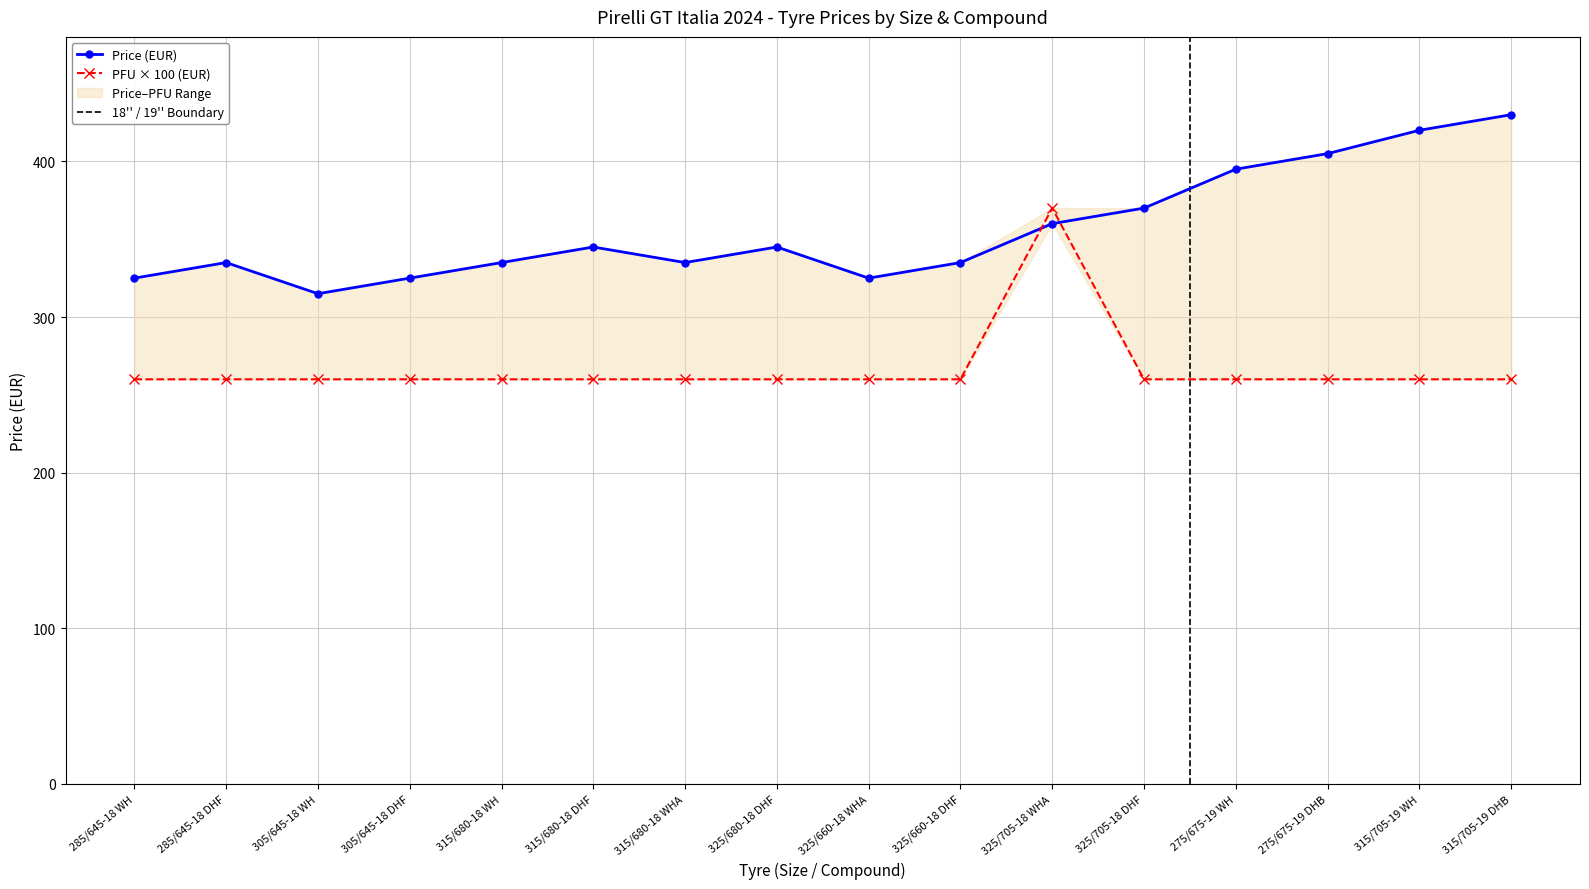

Between 275/675-19 WH and 315/705-19 WH, which series saw the biggest shift?

Price (EUR)